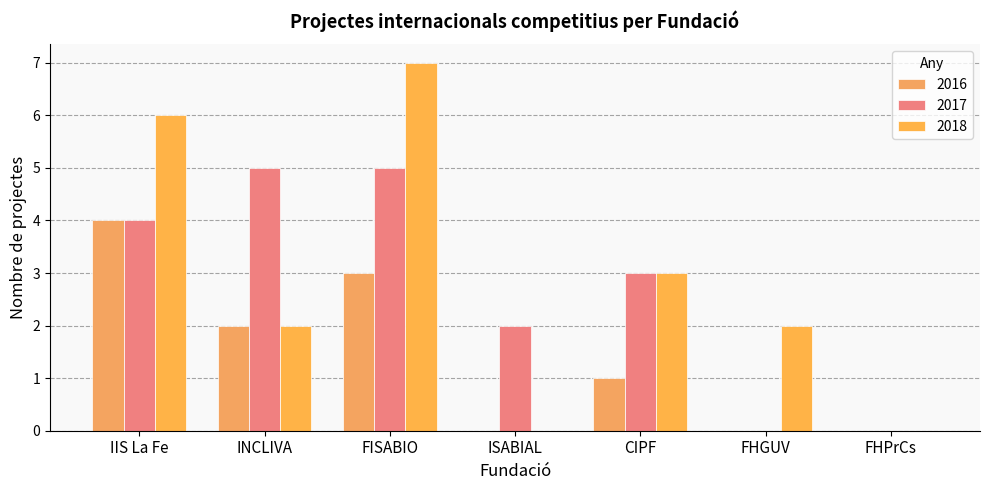

Which series changed the most between ISABIAL and FHPrCs?

2017